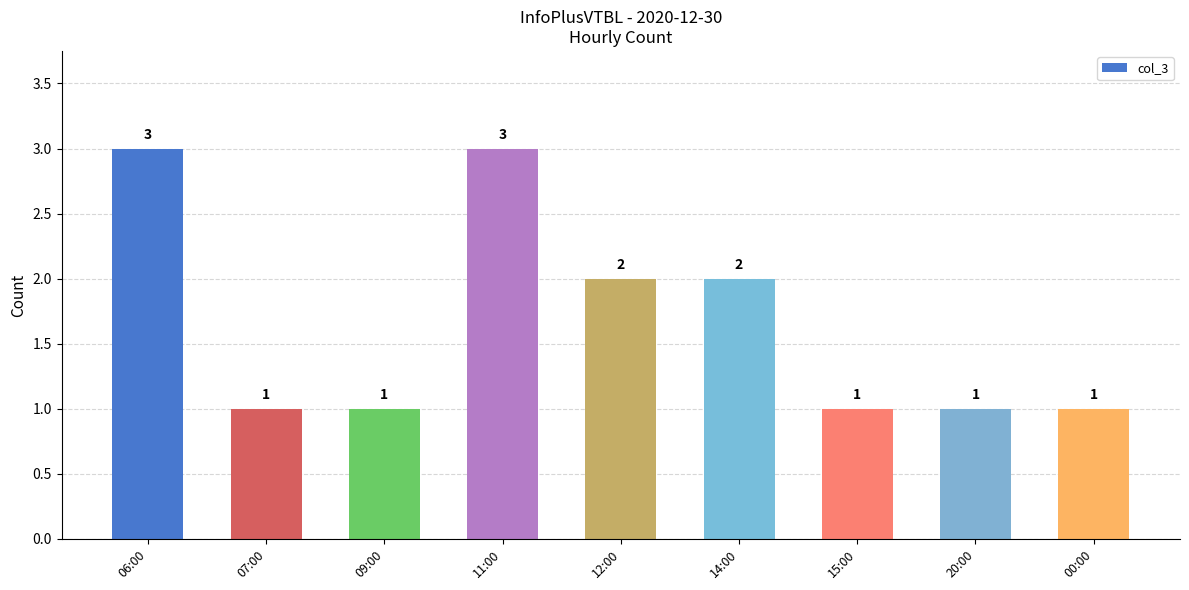

What is the minimum value shown in the chart?

1